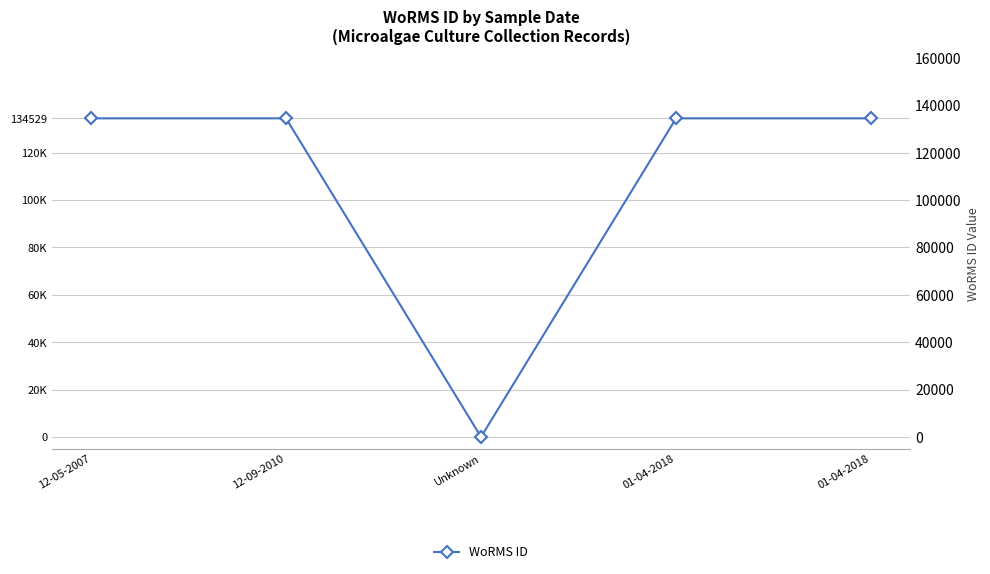

Does the chart have visible grid lines?

Yes